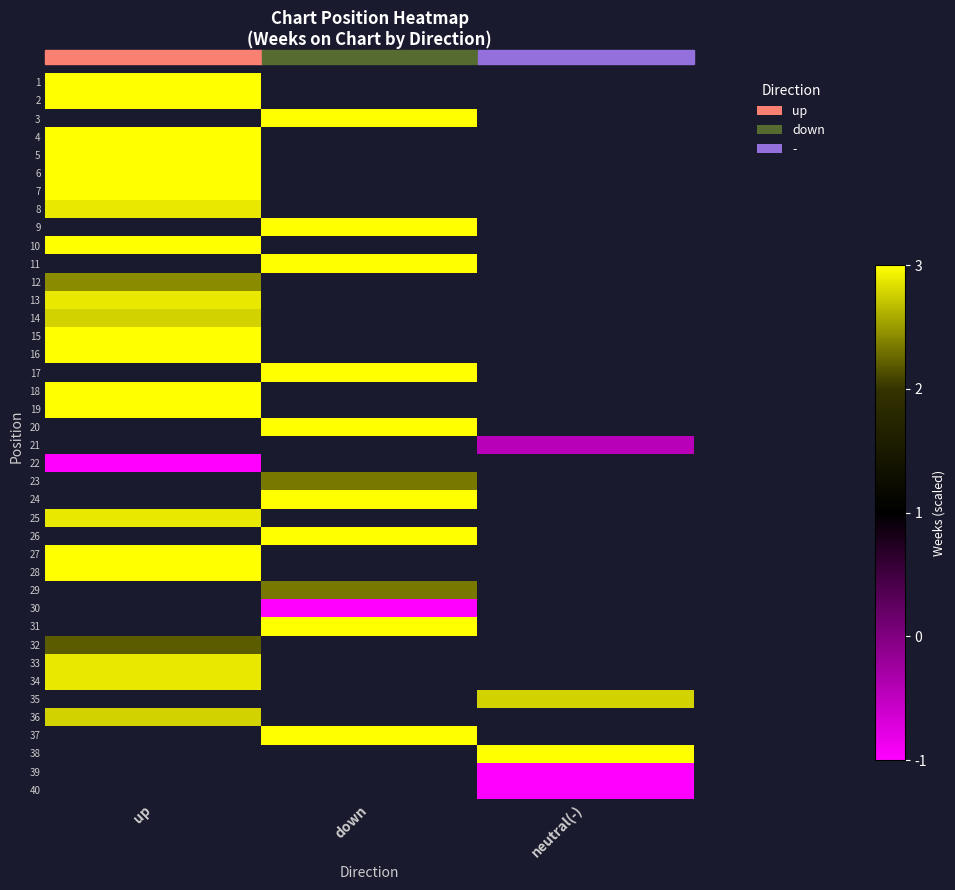

What is the lowest value of the 36 series?

2.8